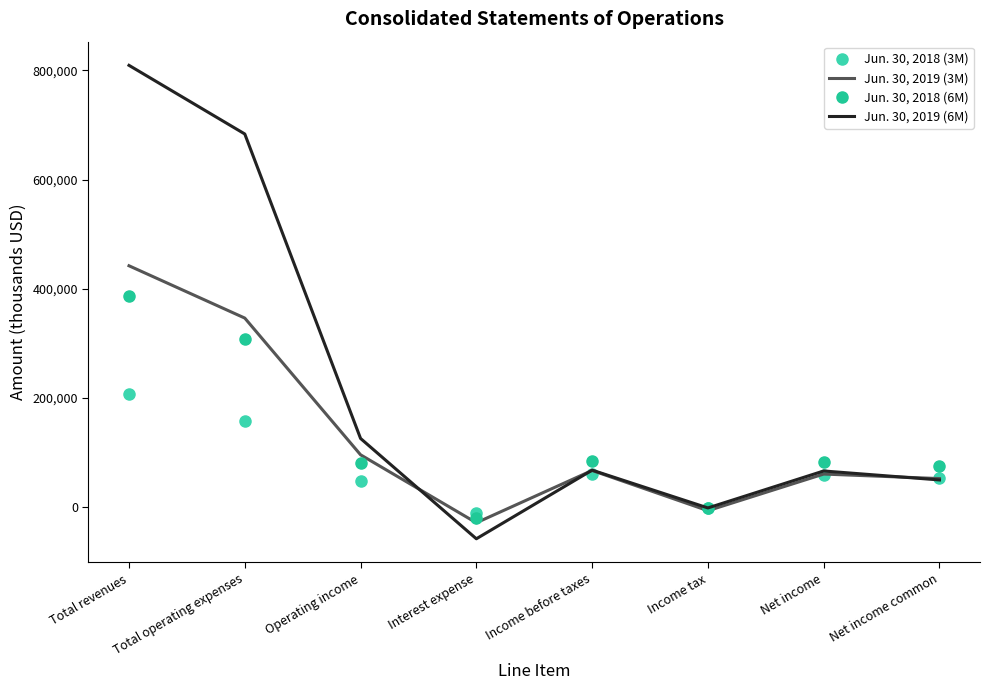

What is the difference between the highest and lowest values at Interest expense?

47231